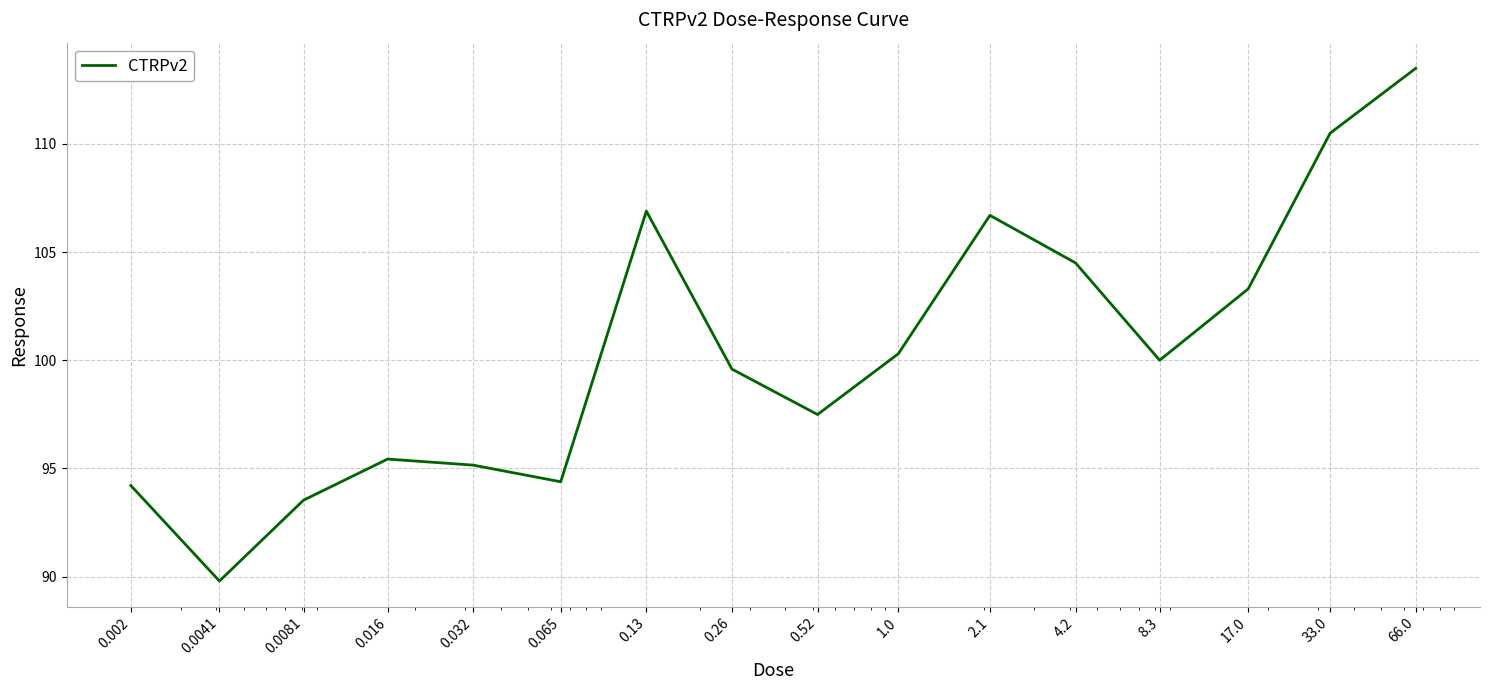

What is the average value?

100.3